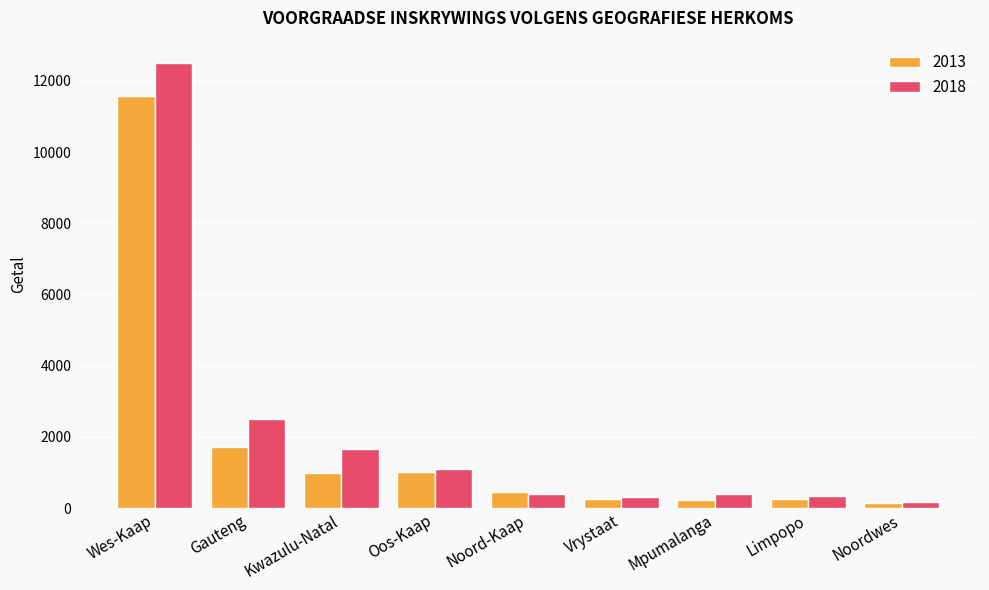

What is the highest value of the 2018 series?

12507